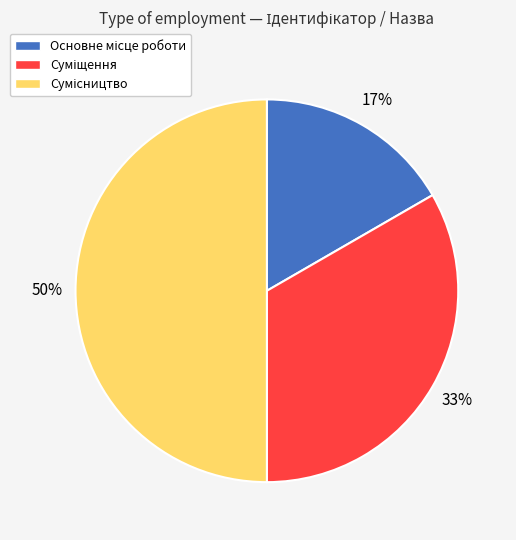

To the nearest percent, what is the average slice percentage?

33%